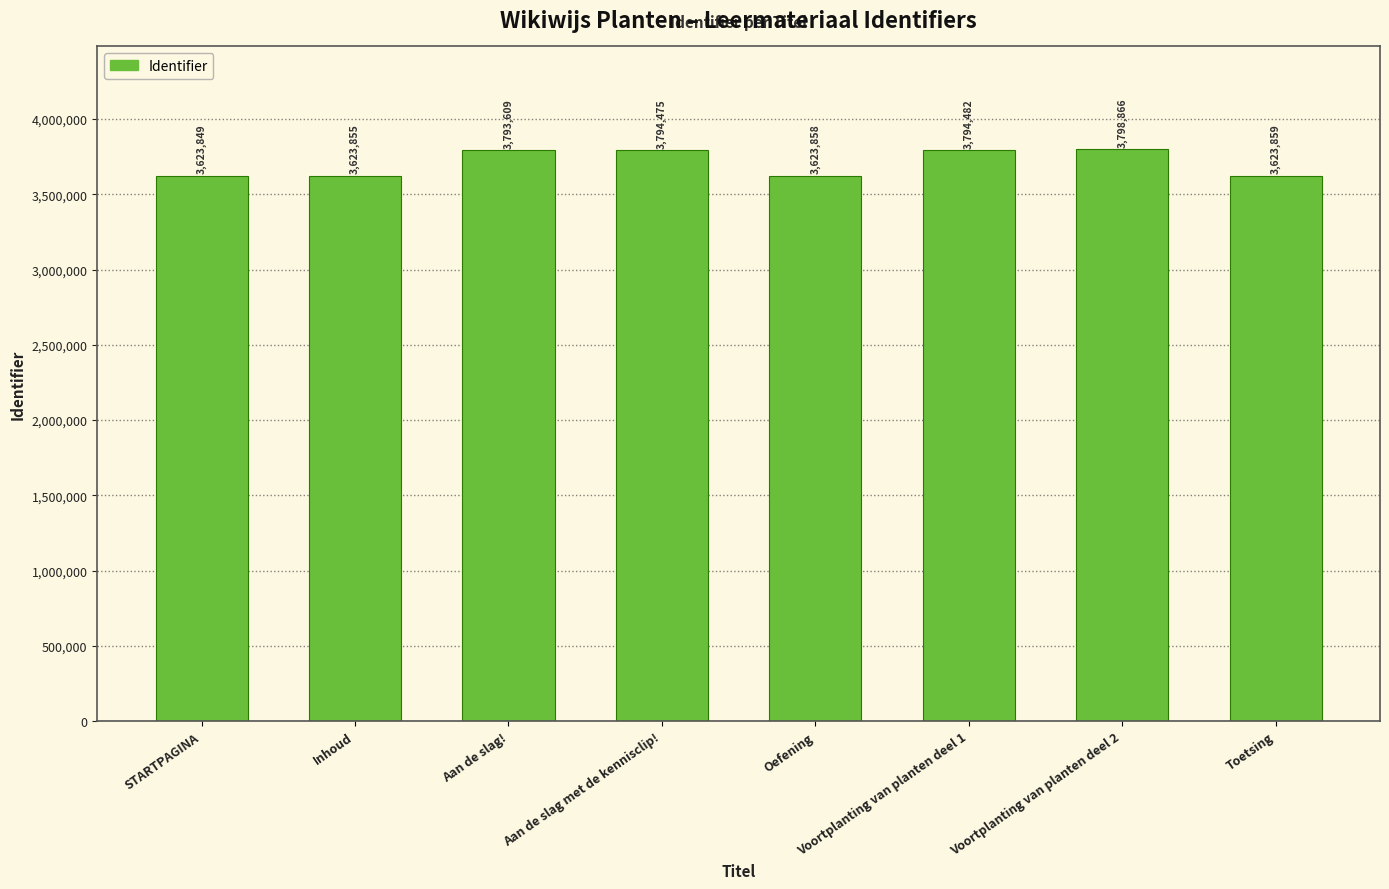

Reading left to right, what are all the values shown in this chart?

STARTPAGINA=3623849	Inhoud=3623855	Aan de slag!=3793609	Aan de slag met de kennisclip!=3794475	Oefening=3623858	Voortplanting van planten deel 1=3794482	Voortplanting van planten deel 2=3798866	Toetsing=3623859